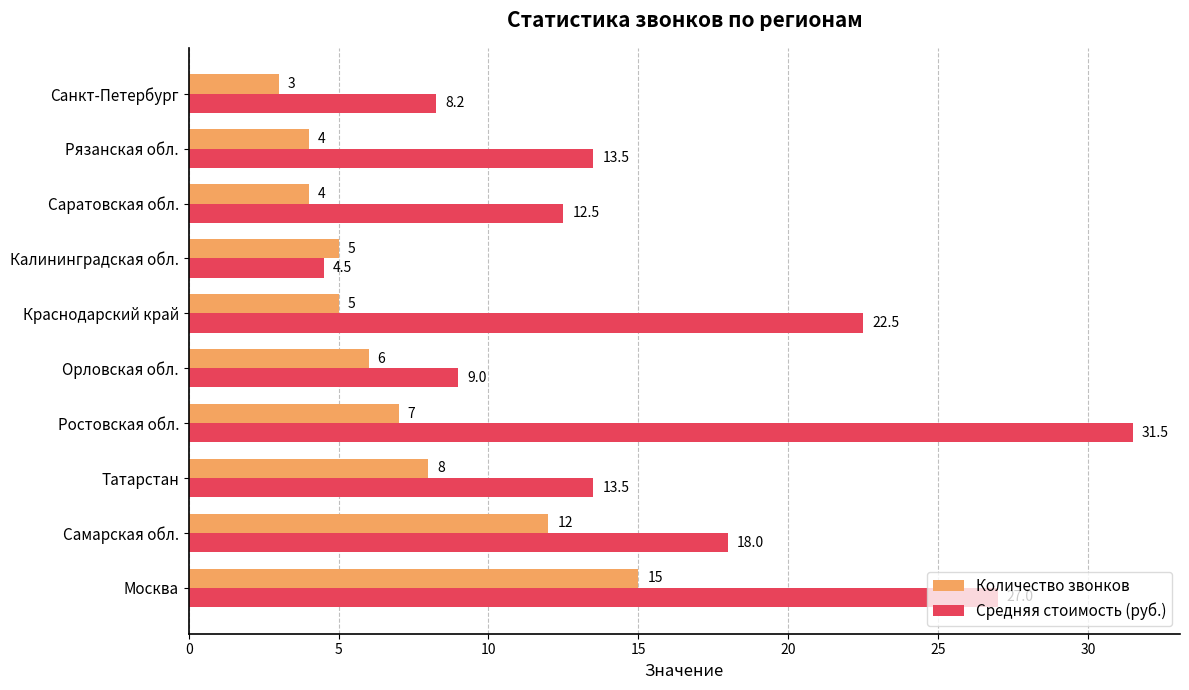

Where is Количество звонков nearest to the value 9?

Татарстан